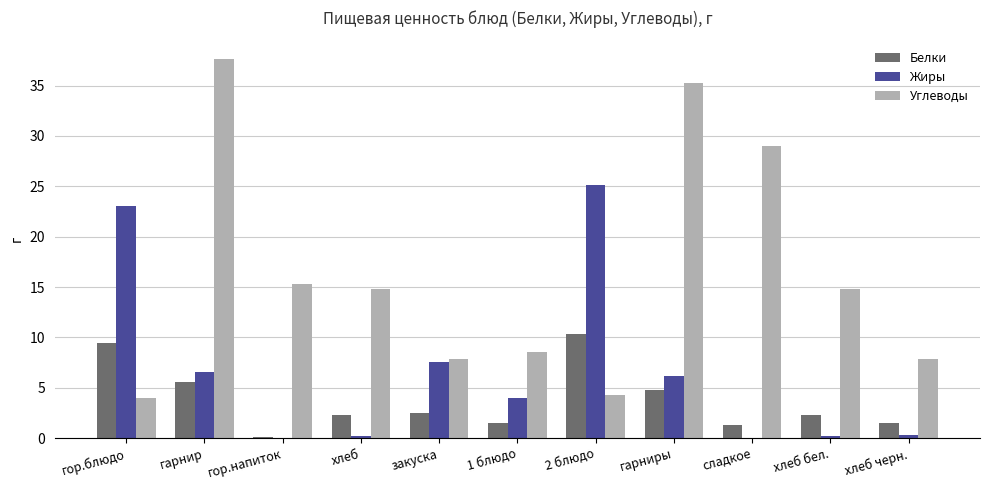

The value of Углеводы at хлеб is 9.1. True or false?

False